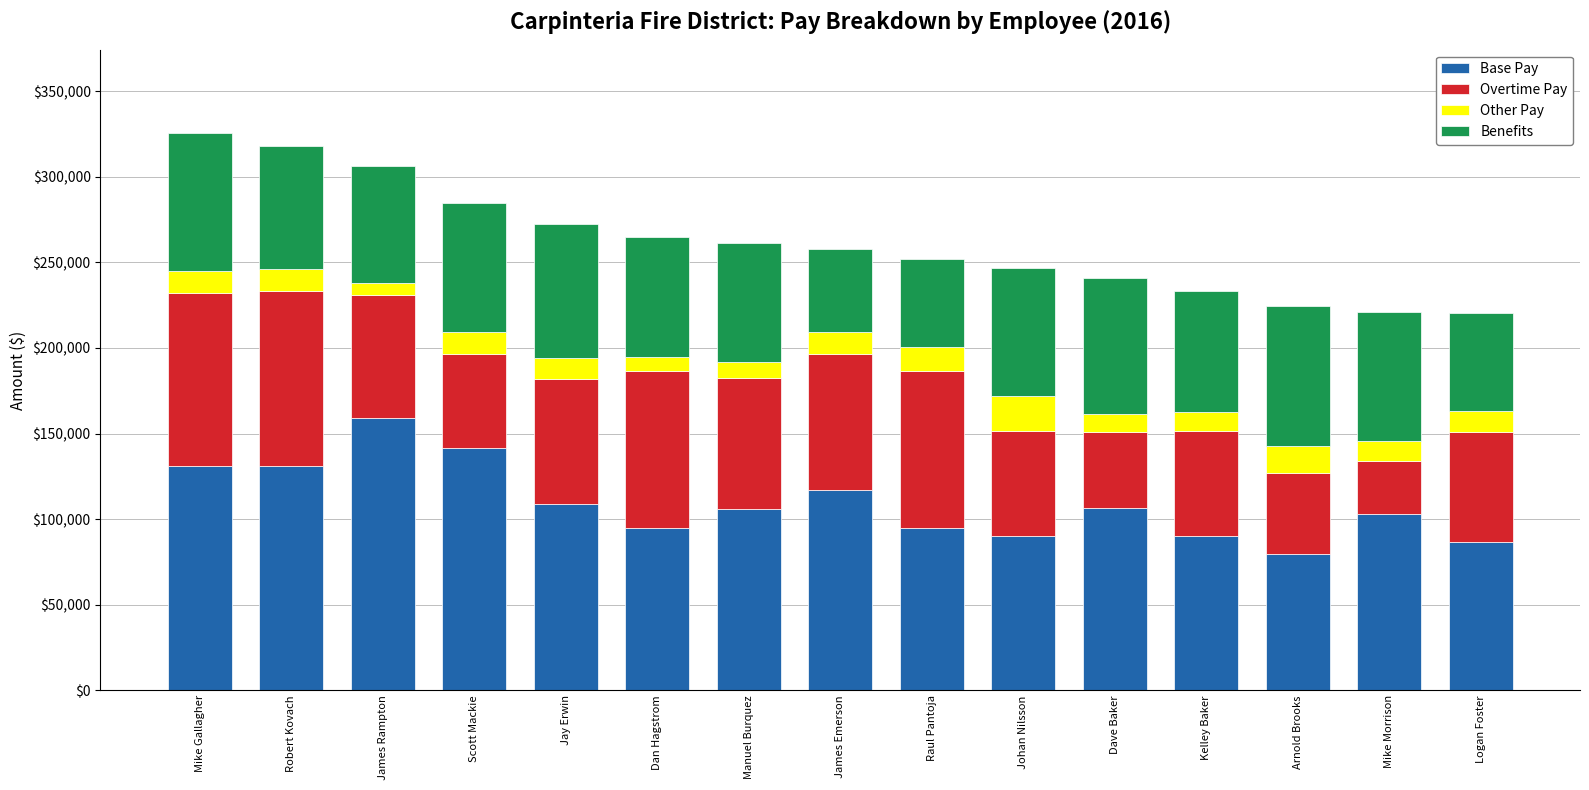

Is it true that Base Pay equals 179465.7 at Robert Kovach?

False